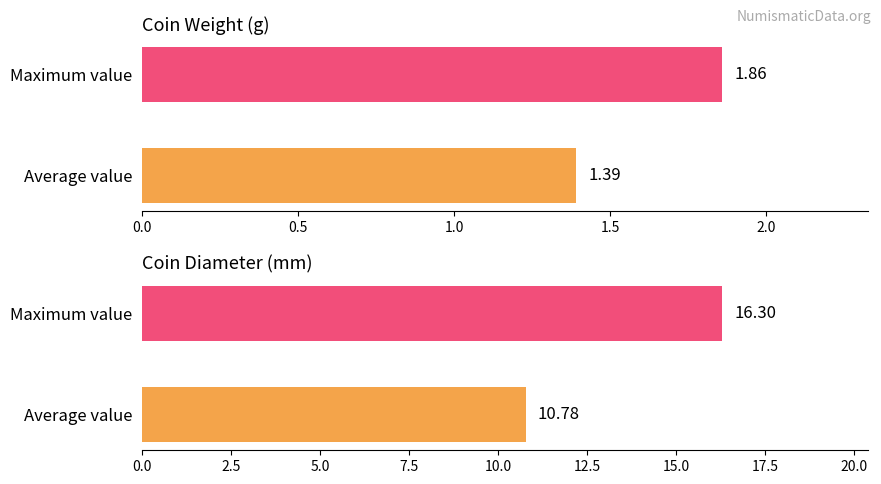

Count the weight values in the range 1 to 2.

2